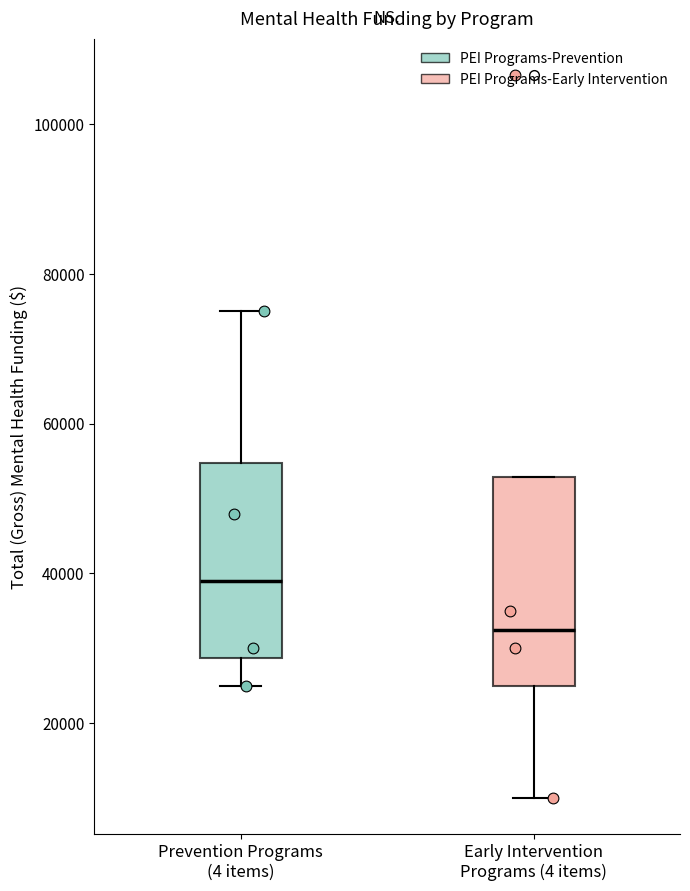

Reading left to right, transcribe this box plot: for each box, give where its median line is, the range the box spans, and where its two whiskers end, as read against the y-axis. The values are not printed on the chart, so give them approximately, as read against the axis.

Prevention Programs (4 items): median 38000, box 28000 to 54000, whiskers 26000 to 76000
Early Intervention Programs (4 items): median 32000, box 26000 to 52000, whiskers 10000 to 52000